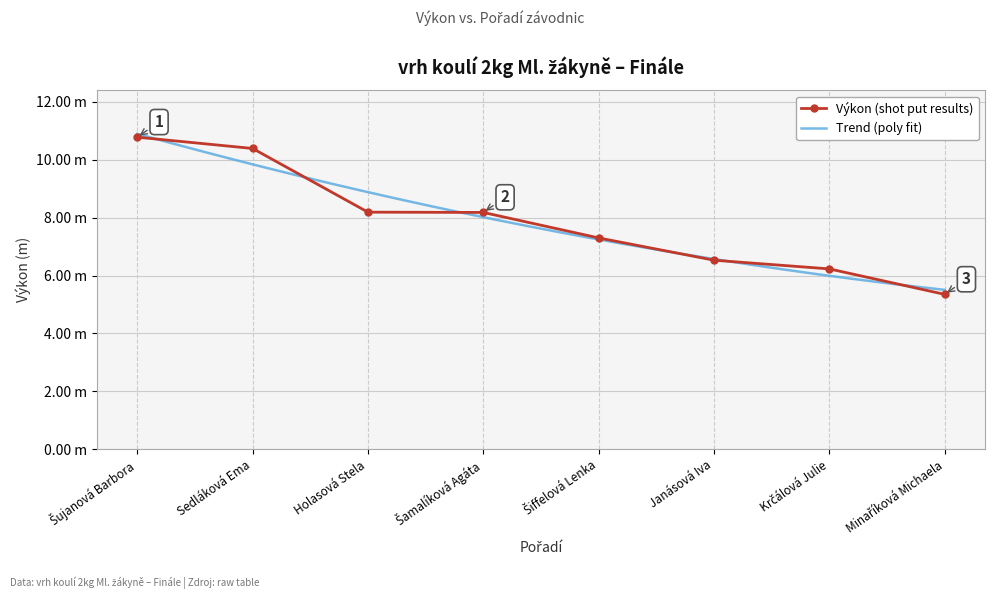

What is the smallest value displayed?

5.3